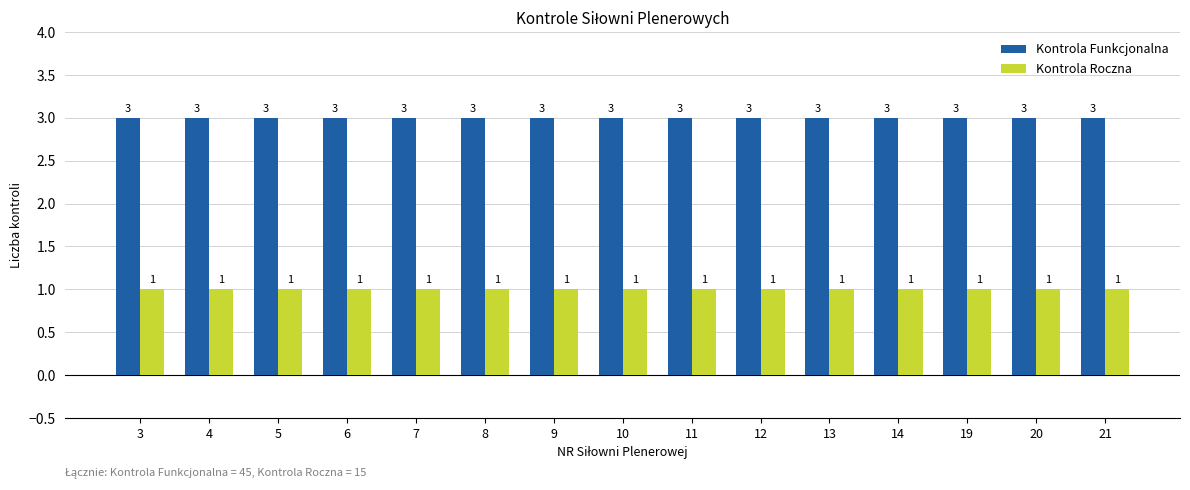

What value does the Kontrola Funkcjonalna series have at 4?

3